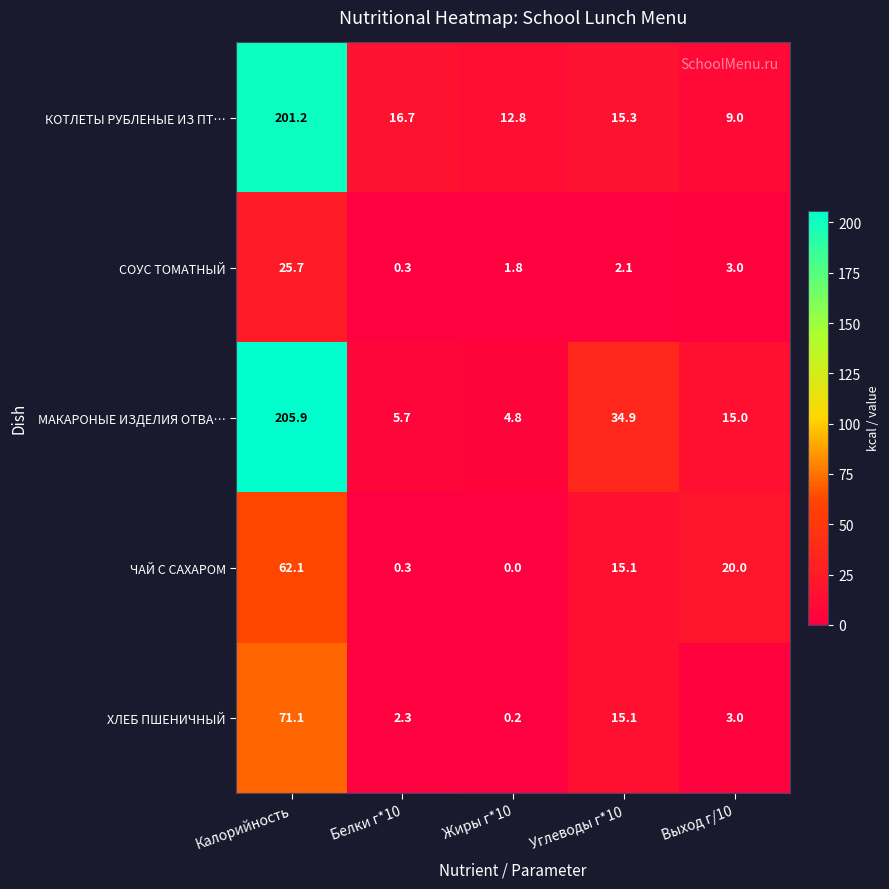

At which category is the sum across all series the highest?

Калорийность